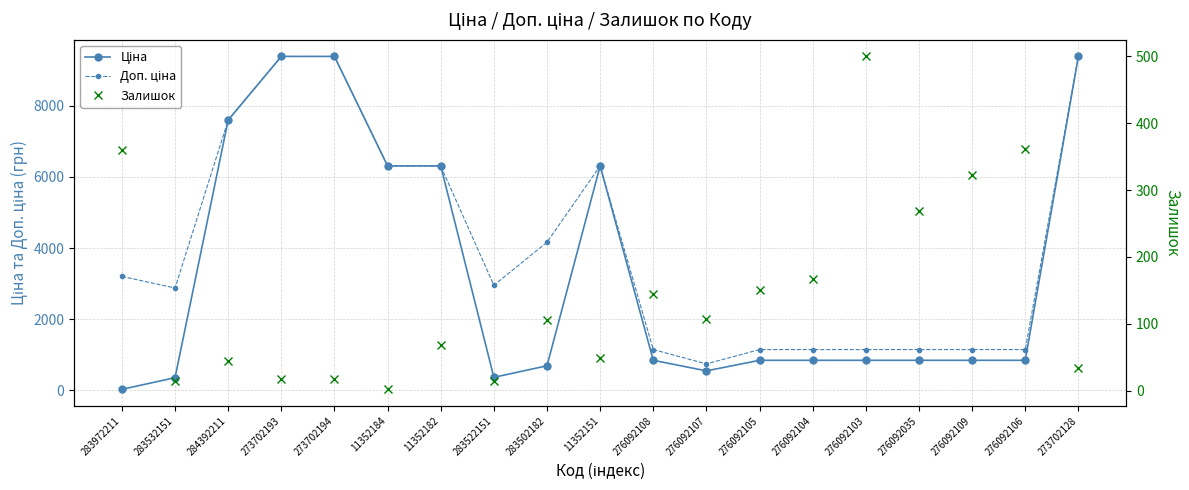

What is the average value of the Залишок series?

144.9